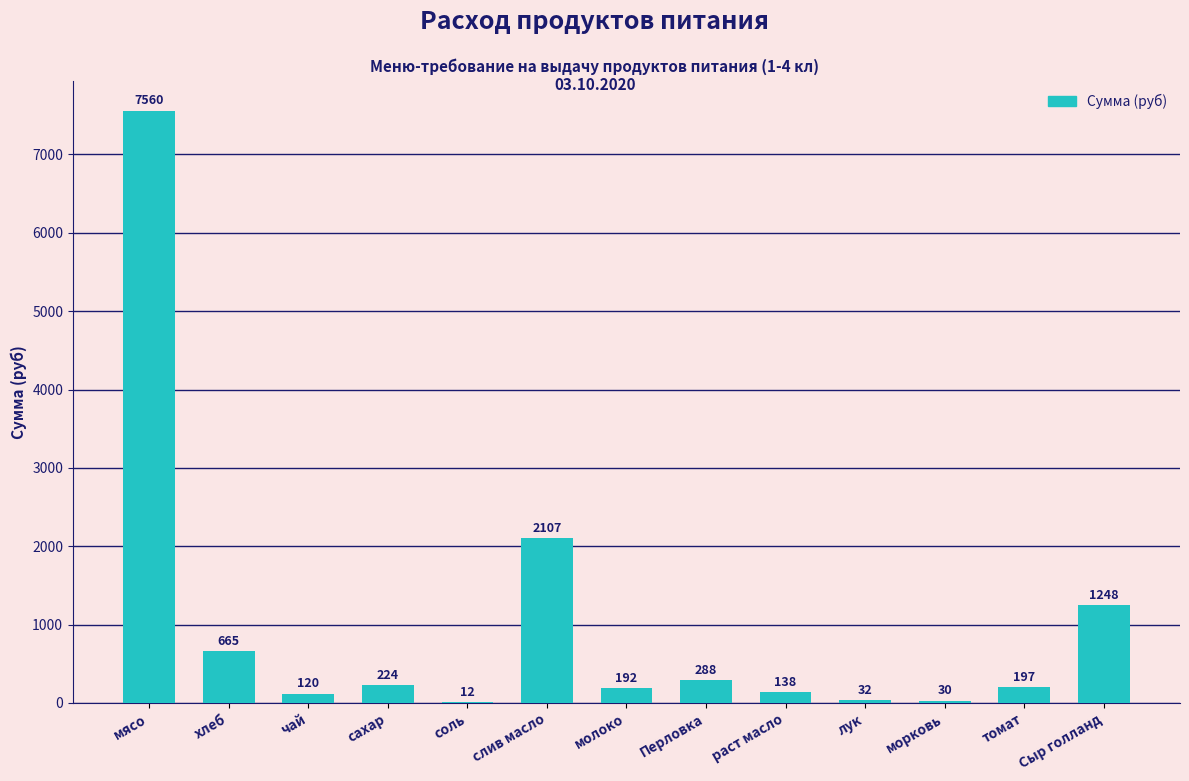

How many data points does each series have?

13